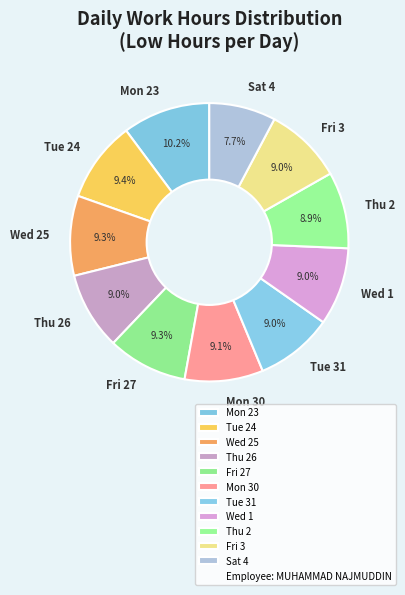

Does Tue 31 represent more than half of the total?

No